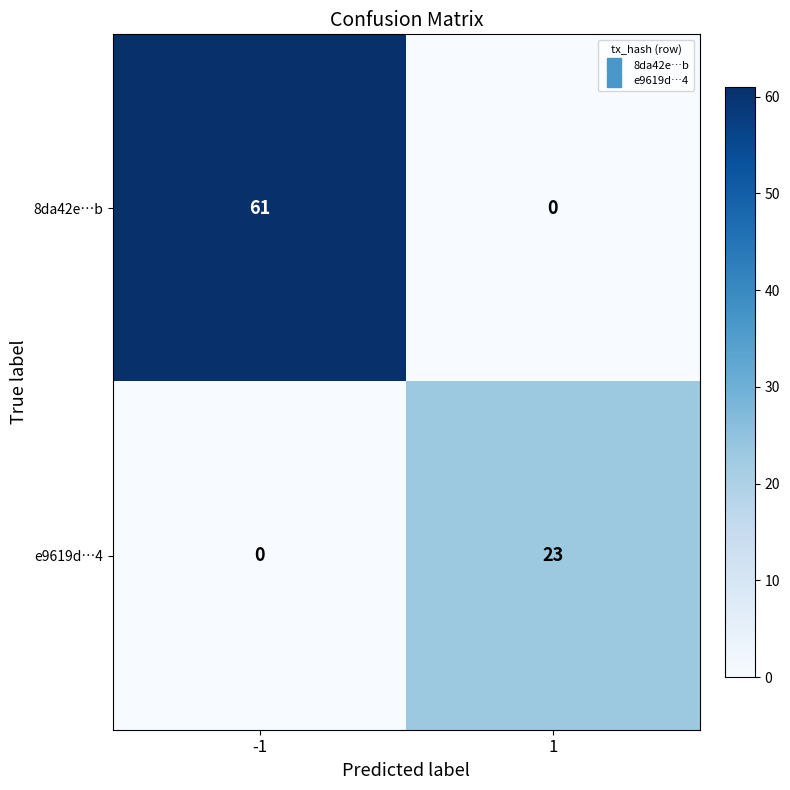

What is the average value of the e9619d…4 series?

12